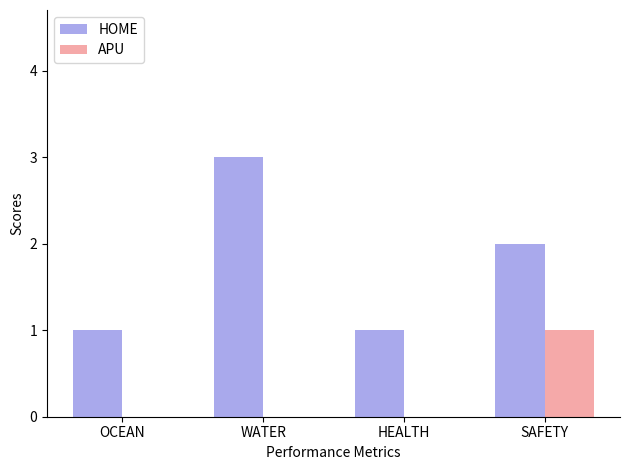

Which series has the largest total across all categories?

HOME